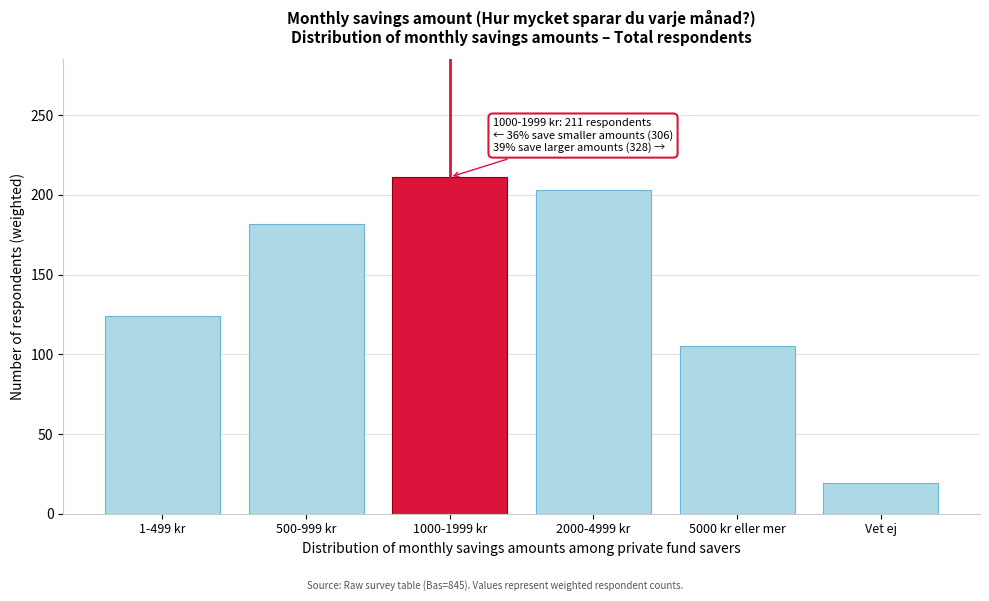

Reading left to right, extract all data points from this chart.

124.1	182.0	211.1	203.3	105.2	19.3